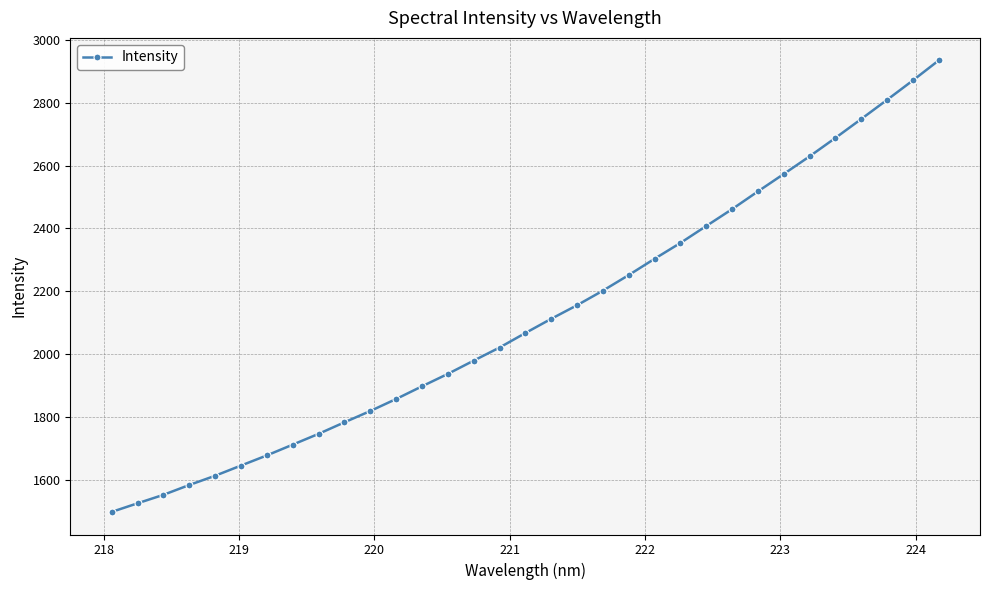

What is the difference between the maximum and minimum values?

1437.3